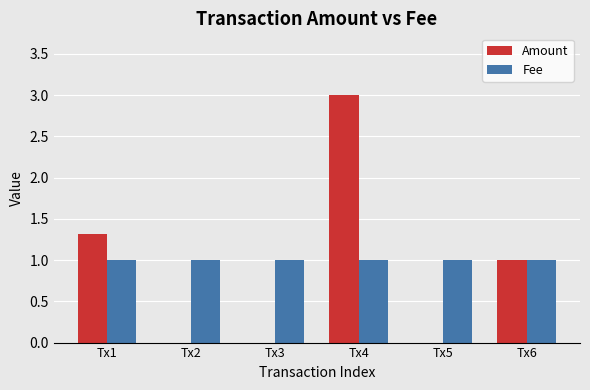

What is the approximate value of Amount at Tx6?

1.0